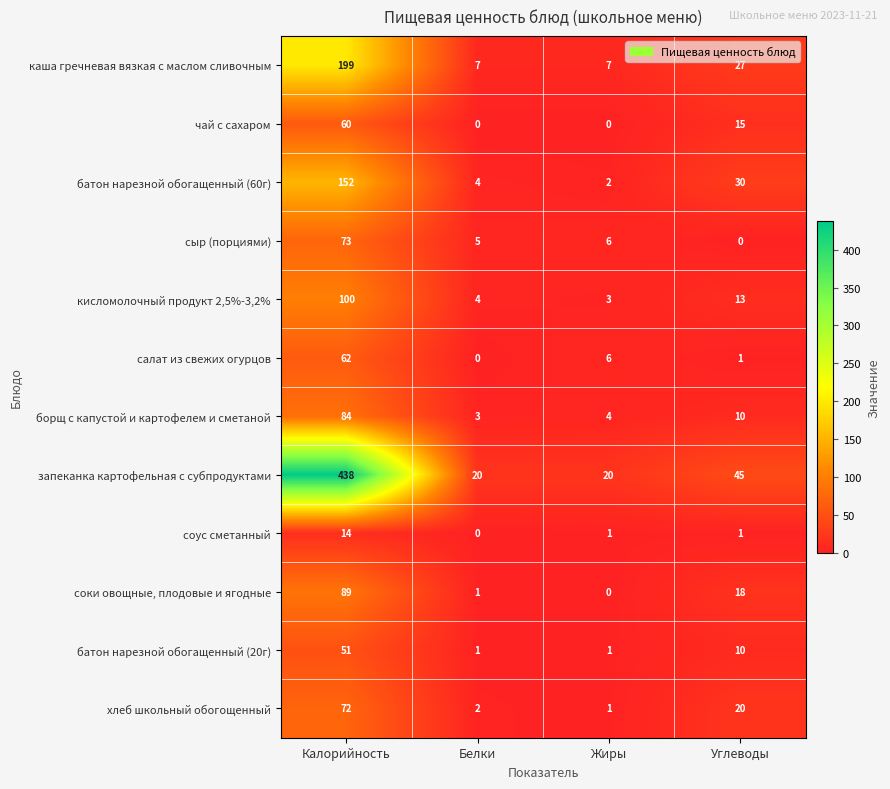

The value of соус сметанный at Белки is 0. True or false?

True